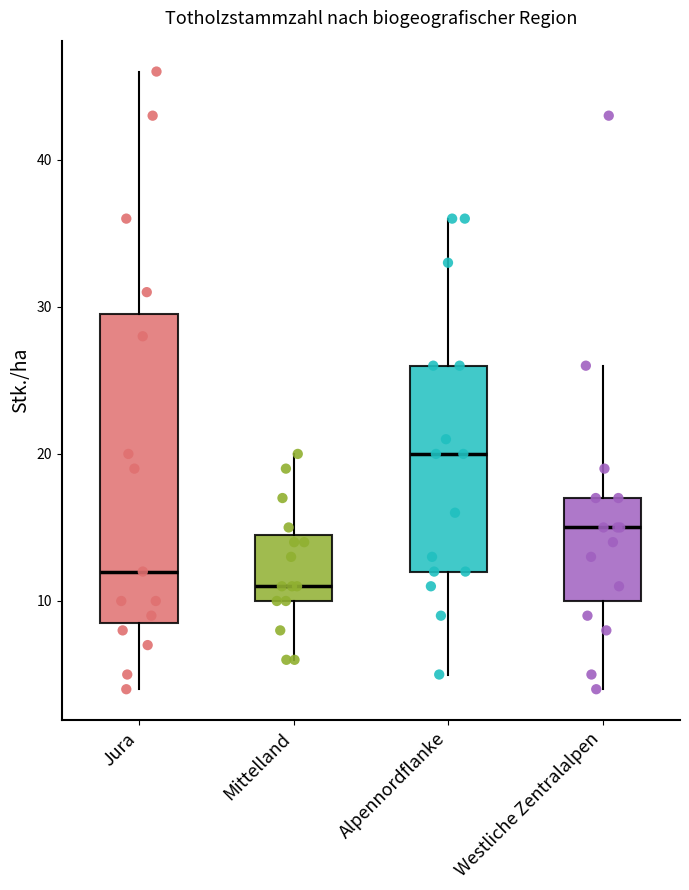

Reading left to right, transcribe this box plot: for each box, give where its median line is, the range the box spans, and where its two whiskers end, as read against the y-axis. The values are not printed on the chart, so give them approximately, as read against the axis.

Jura: median 12, box 9 to 30, whiskers 4 to 46
Mittelland: median 11, box 10 to 15, whiskers 6 to 20
Alpennordflanke: median 20, box 12 to 26, whiskers 5 to 36
Westliche Zentralalpen: median 15, box 10 to 17, whiskers 4 to 26